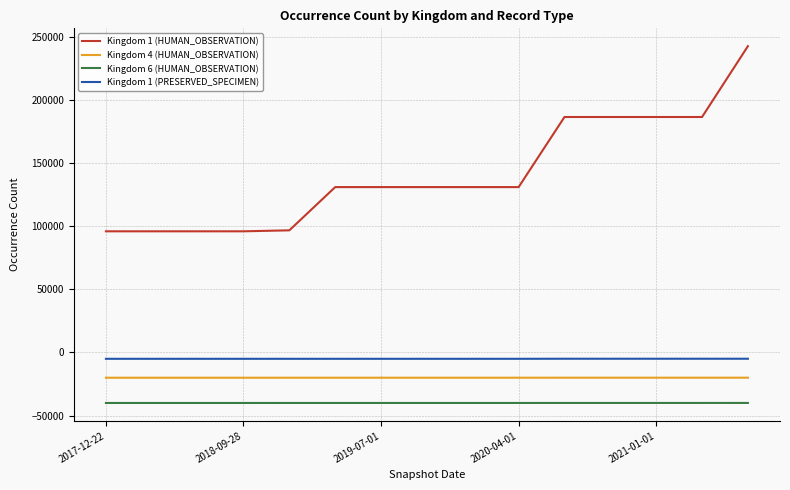

True or false: Kingdom 6 (HUMAN_OBSERVATION) and Kingdom 1 (HUMAN_OBSERVATION) cross at least once.

False